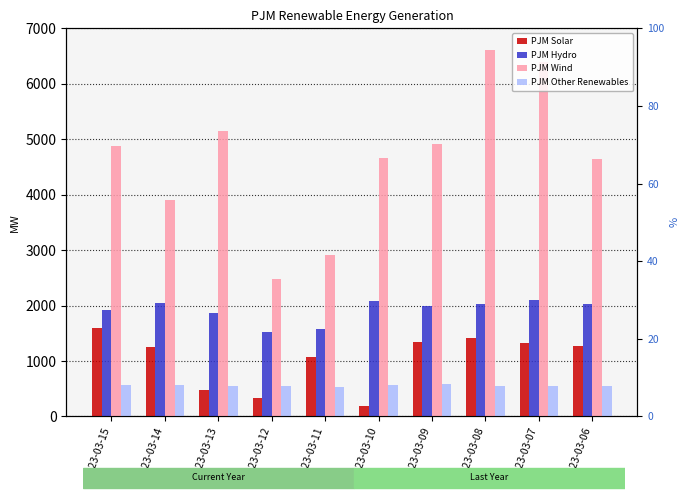

At which label does PJM Wind first exceed 4873?

2023-03-13